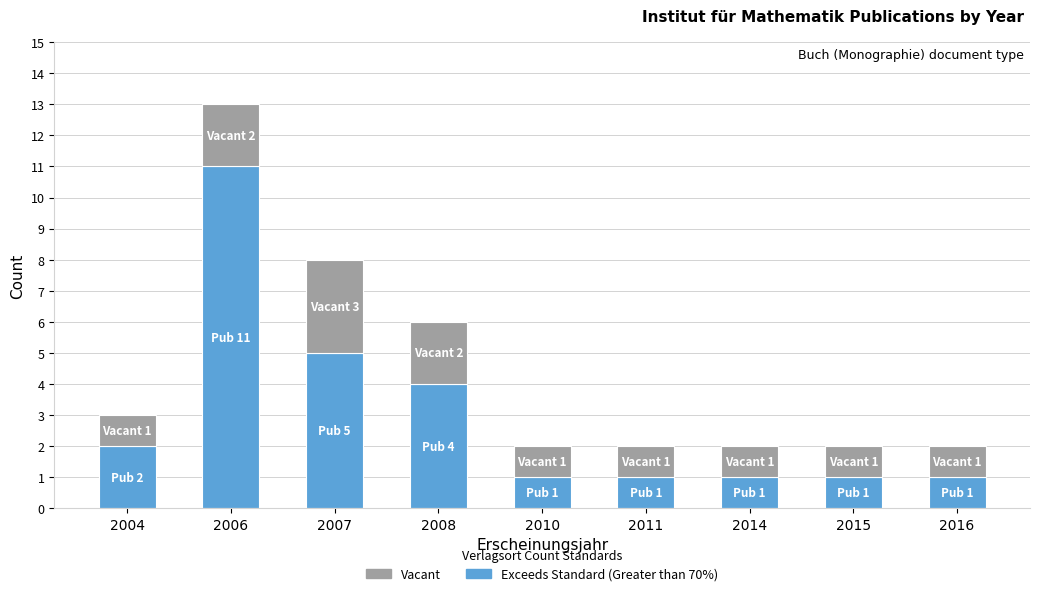

What is the difference between the second highest and minimum values in the Exceeds Standard (Greater than 70%) series?

4